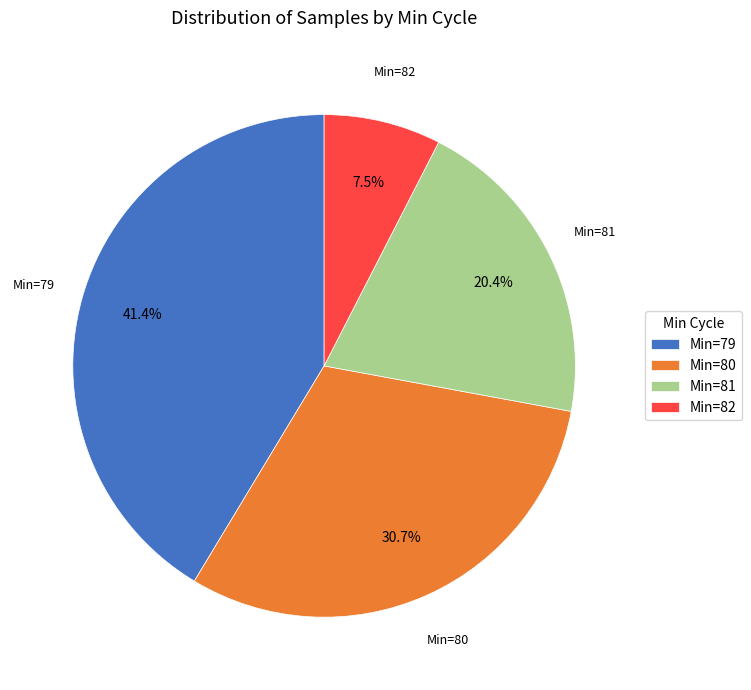

Between Min=82 and Min=80, which is larger?

Min=80